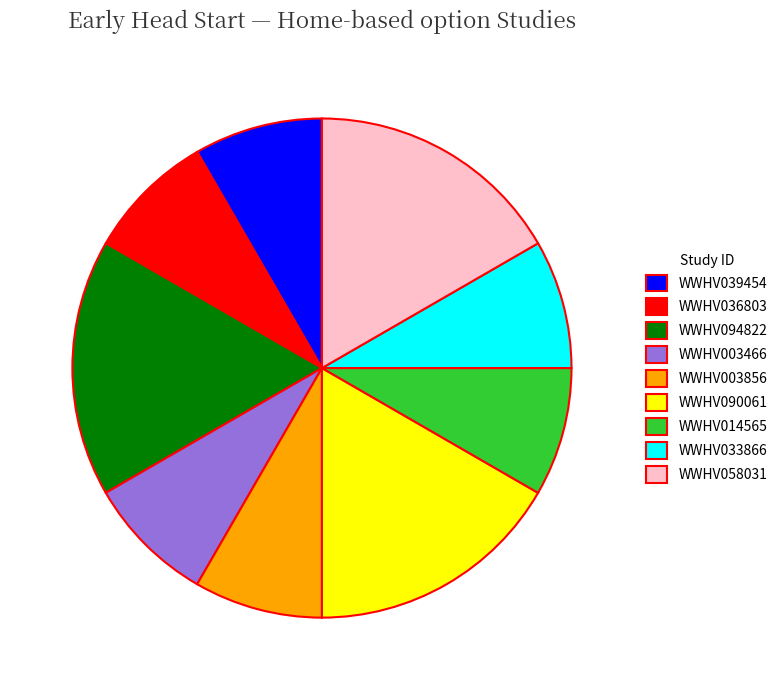

Is there any slice that represents more than half of the pie?

No